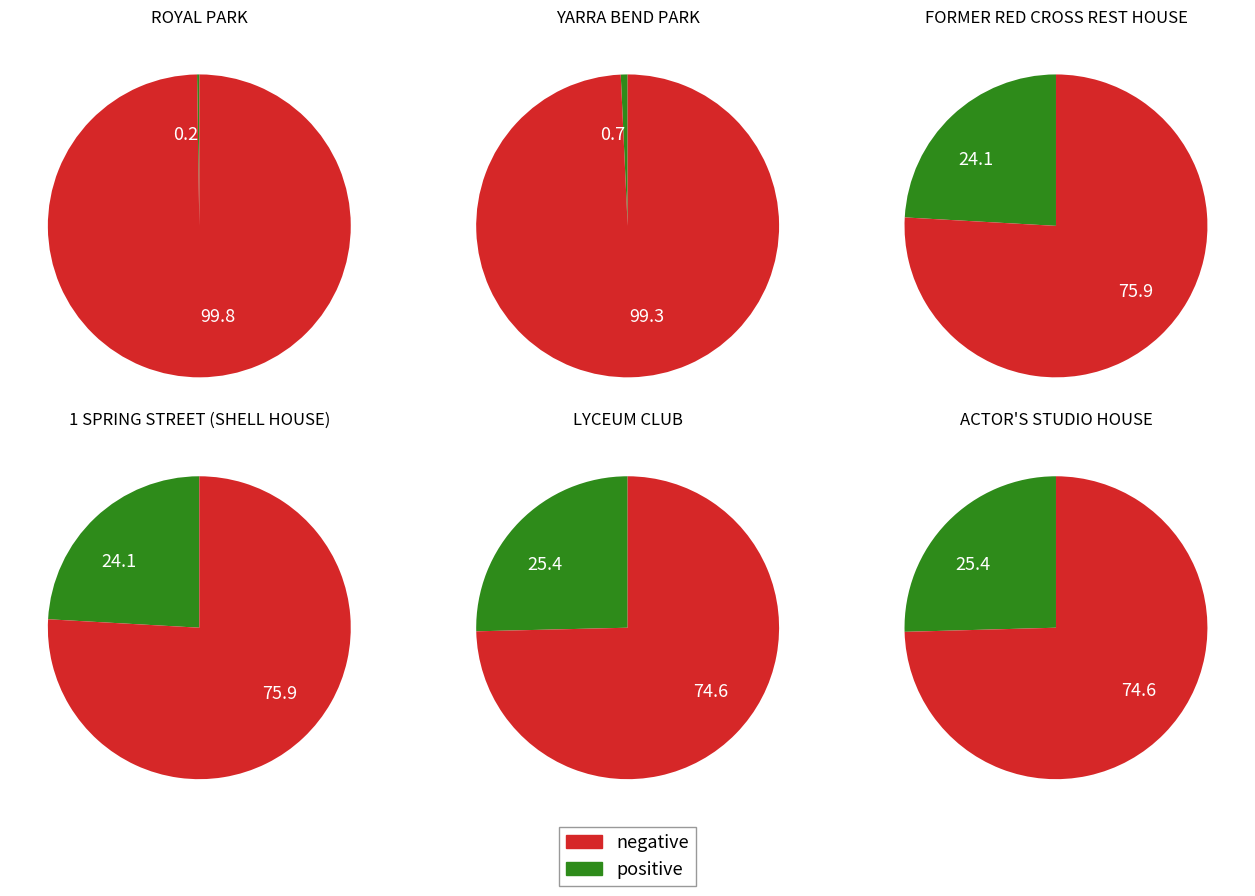

The 1 SPRING STREET (SHELL HOUSE) slice represents 24% of the pie. True or false?

True